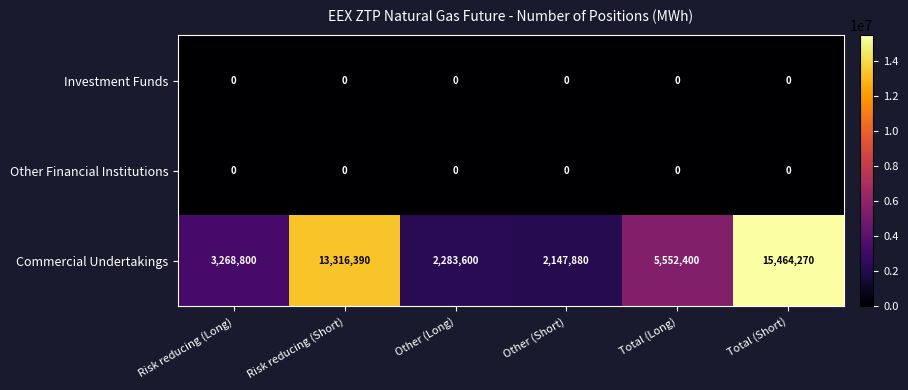

Reading left to right, list all the values displayed in this chart.

Investment Funds: Risk reducing (Long)=0	Risk reducing (Short)=0	Other (Long)=0	Other (Short)=0	Total (Long)=0	Total (Short)=0
Other Financial Institutions: Risk reducing (Long)=0	Risk reducing (Short)=0	Other (Long)=0	Other (Short)=0	Total (Long)=0	Total (Short)=0
Commercial Undertakings: Risk reducing (Long)=3268800	Risk reducing (Short)=13316390	Other (Long)=2283600	Other (Short)=2147880	Total (Long)=5552400	Total (Short)=15464270